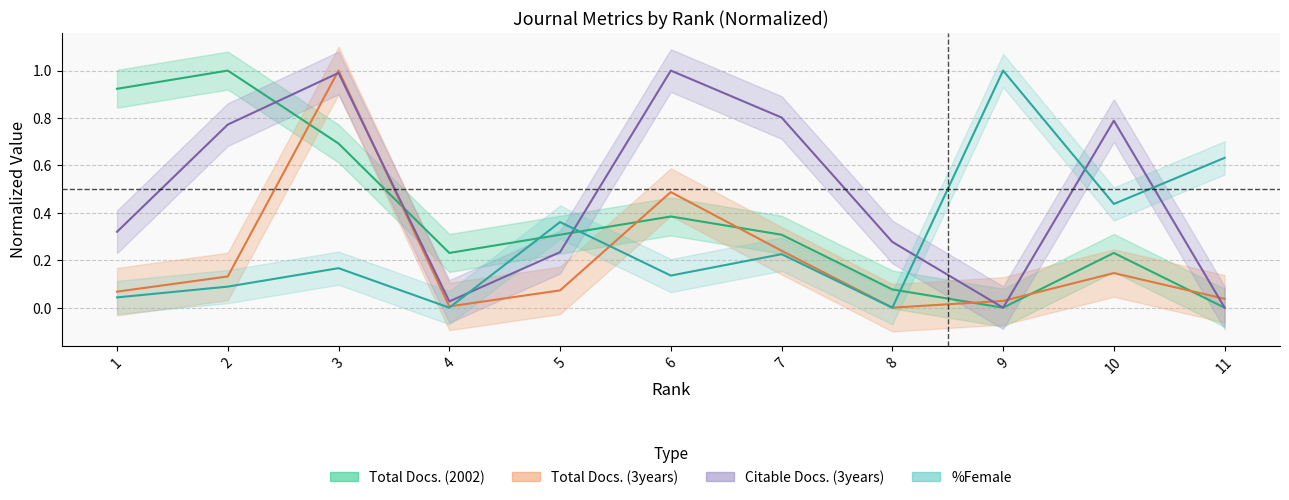

What is the difference between the second highest and minimum values in the Citable Docs. (3years) series?

1.0